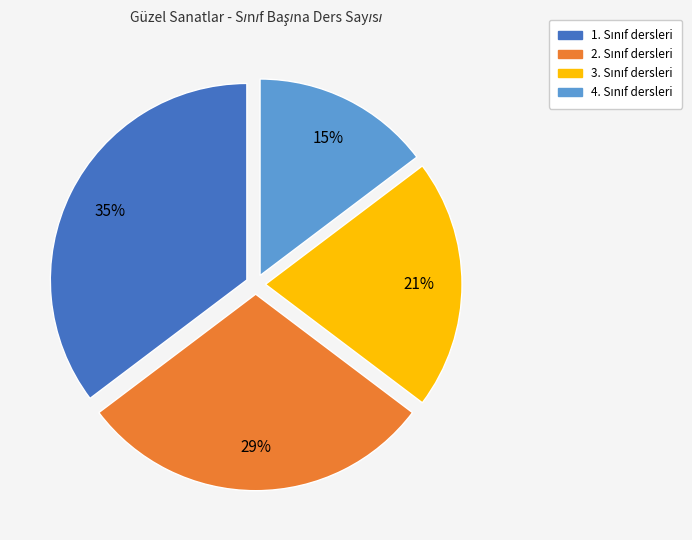

Does any single category account for the majority?

No